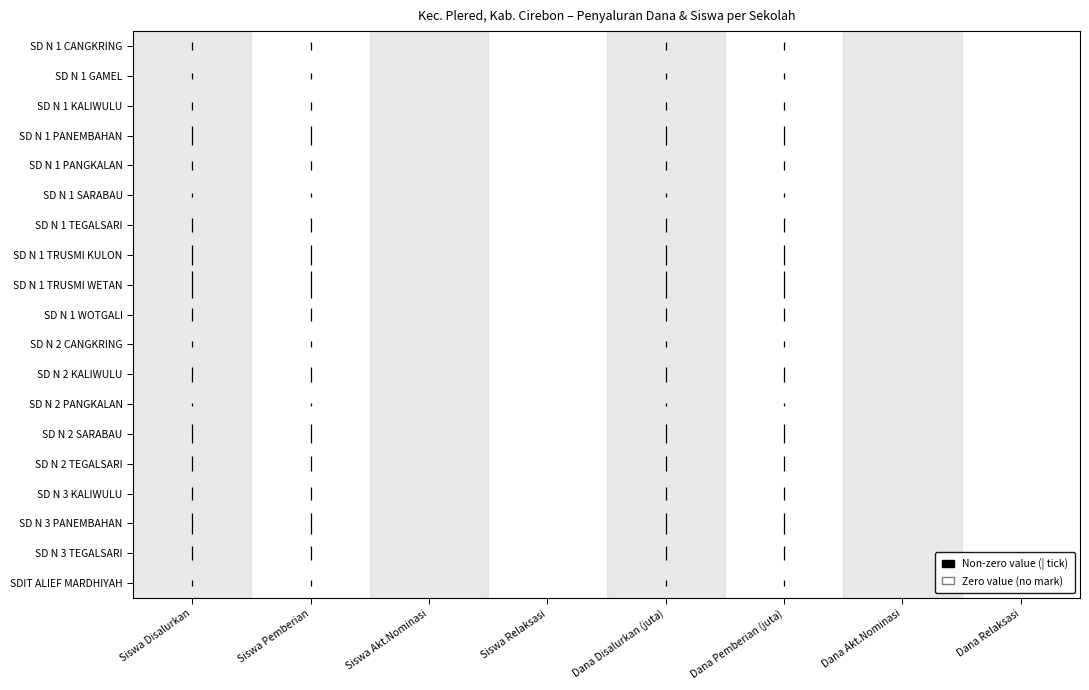

Reading left to right, list all the values displayed in this chart.

Siswa Disalurkan: -0.1	0.1
Siswa Pemberian: -0.1	0.1
Dana Disalurkan (juta): -0.1	0.1
Dana Pemberian (juta): -0.1	0.1